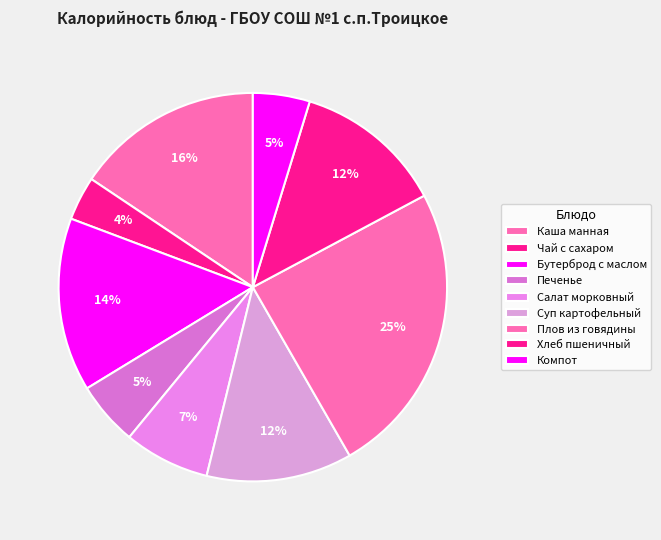

Which has a higher value, Бутерброд с маслом or Чай с сахаром?

Бутерброд с маслом